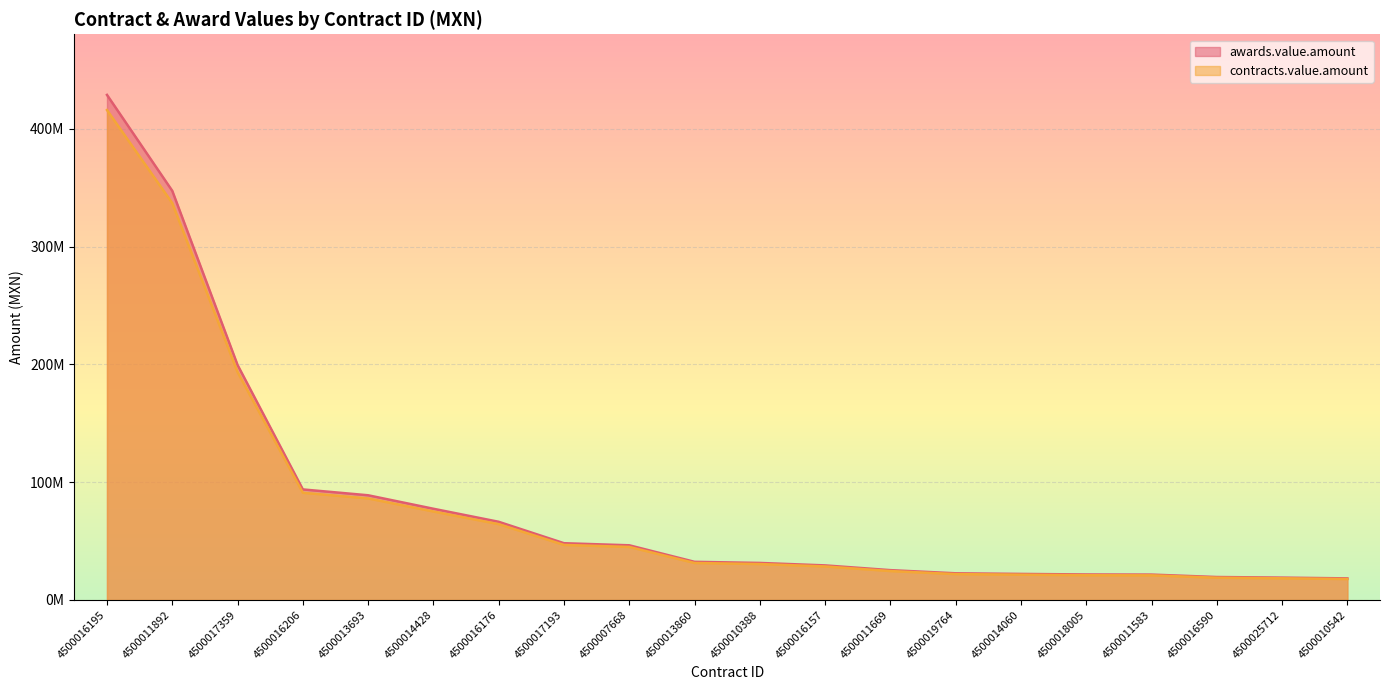

The value of contracts.value.amount at 4500025712 is 4336462.8. True or false?

False